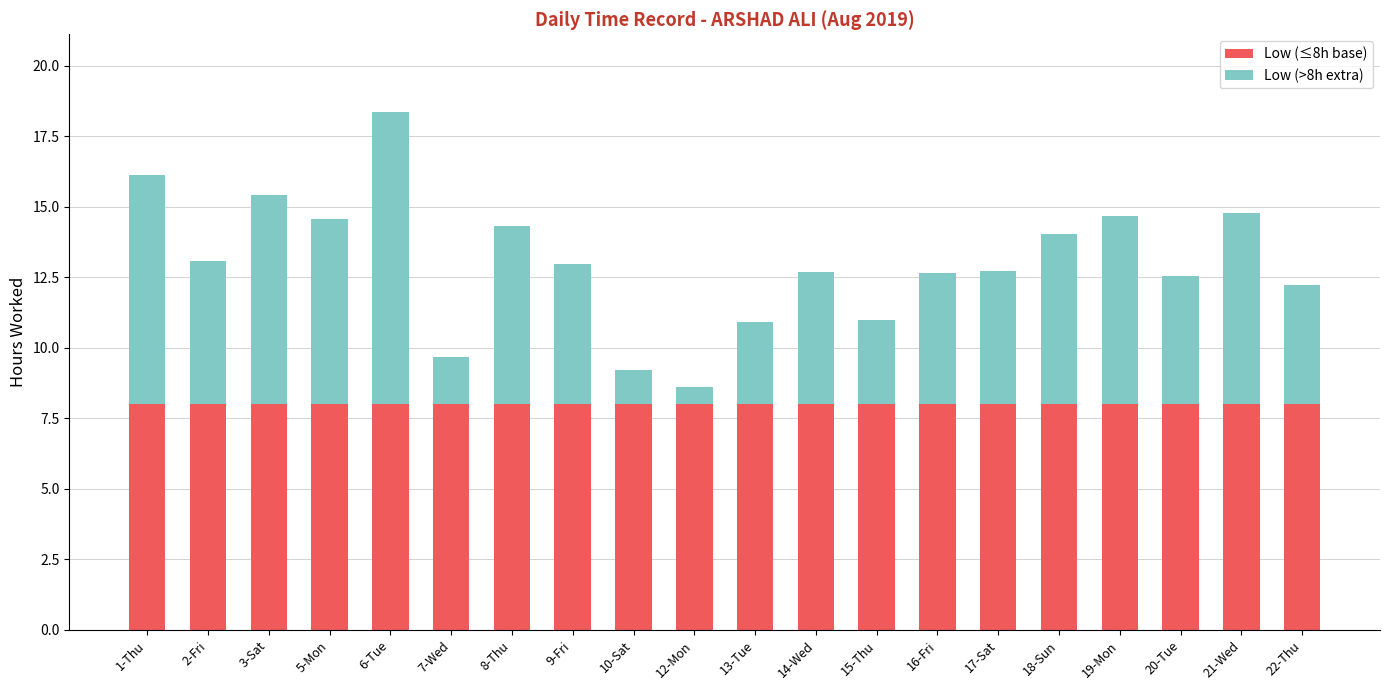

What is the sum of all Low (≤8h base) values?

160.0